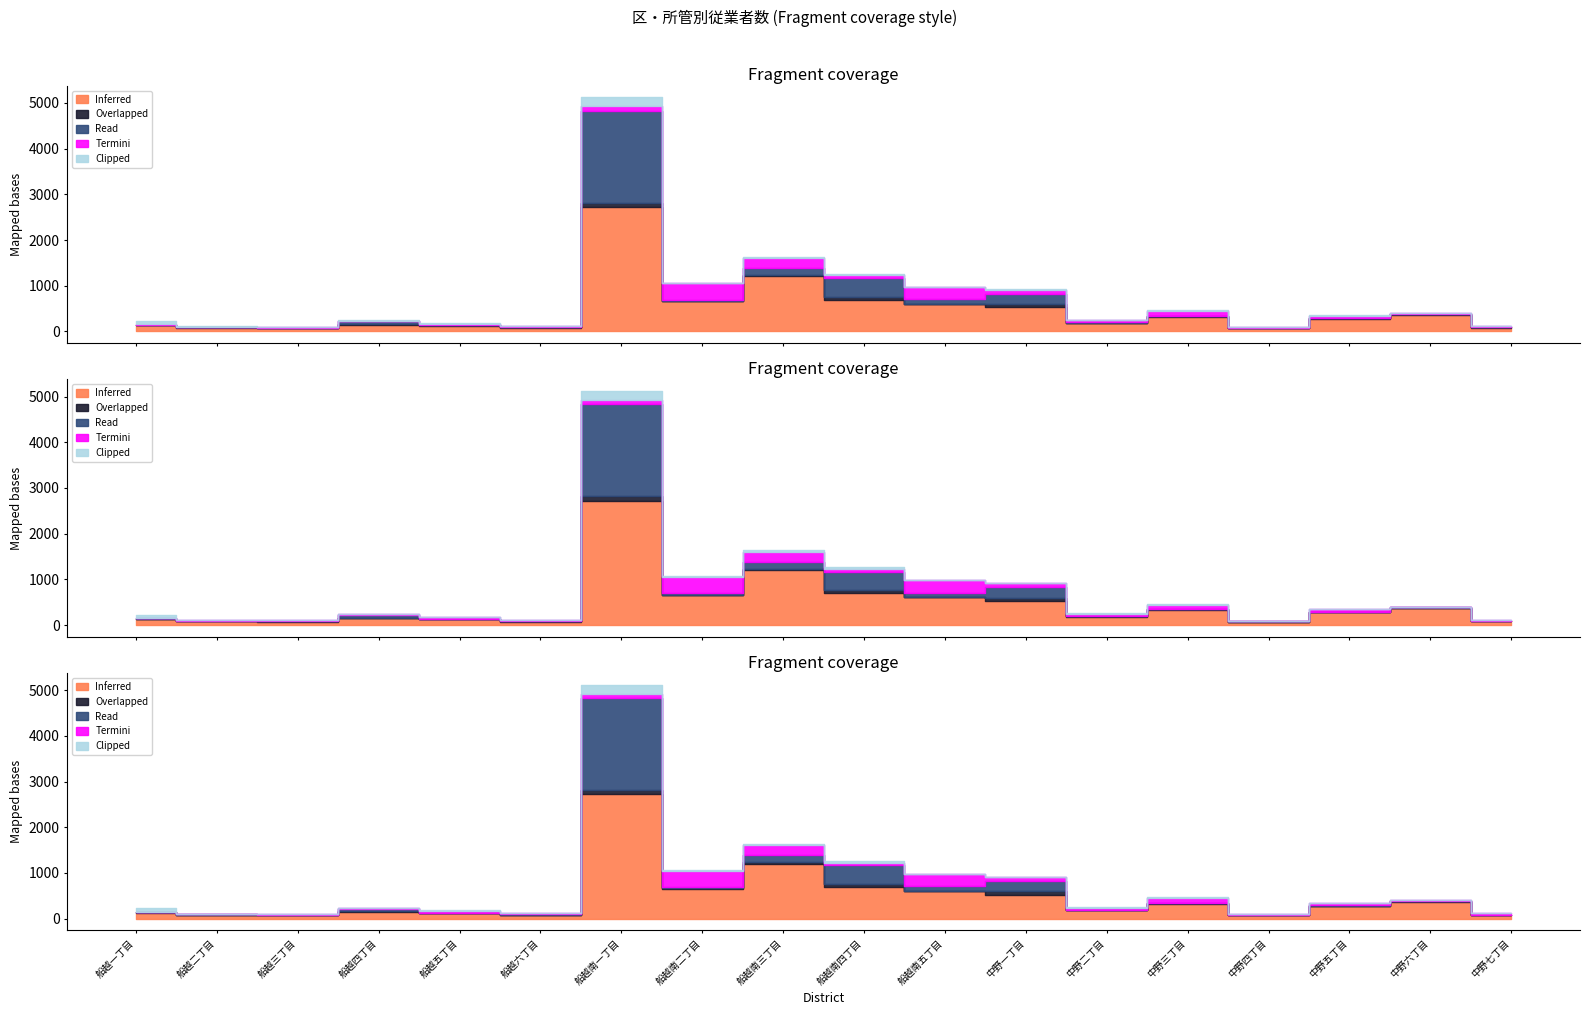

What is the total value across all series at 中野四丁目?

98